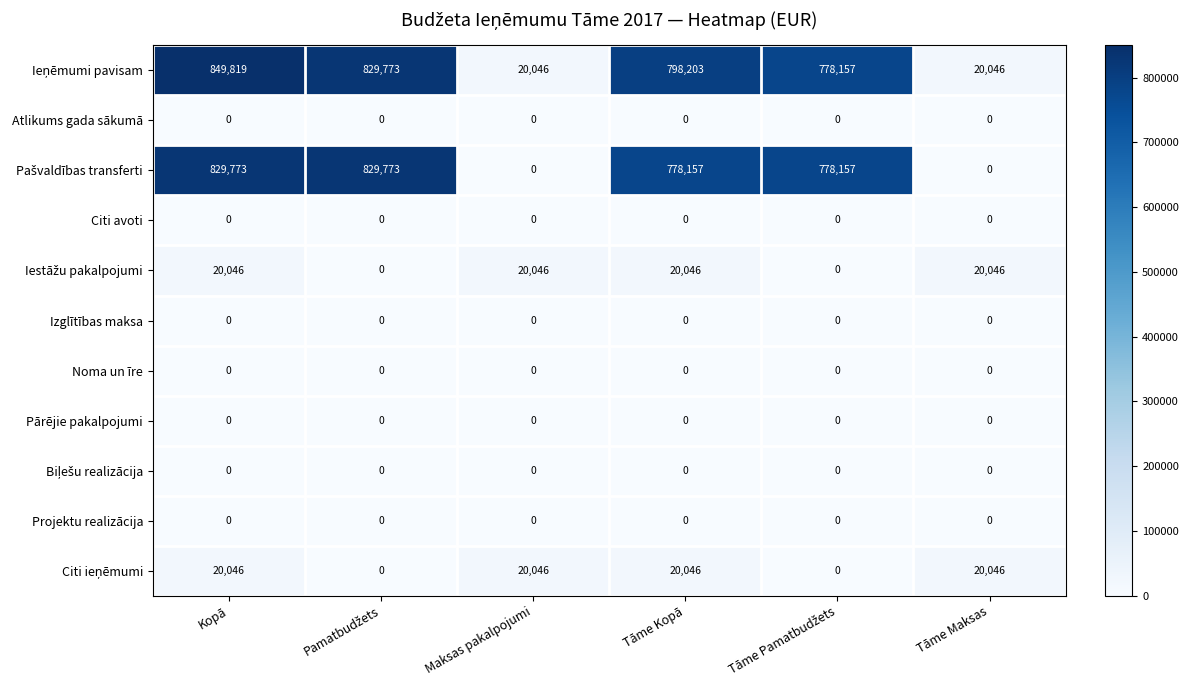

At how many categories does at least one series exceed 750045?

4